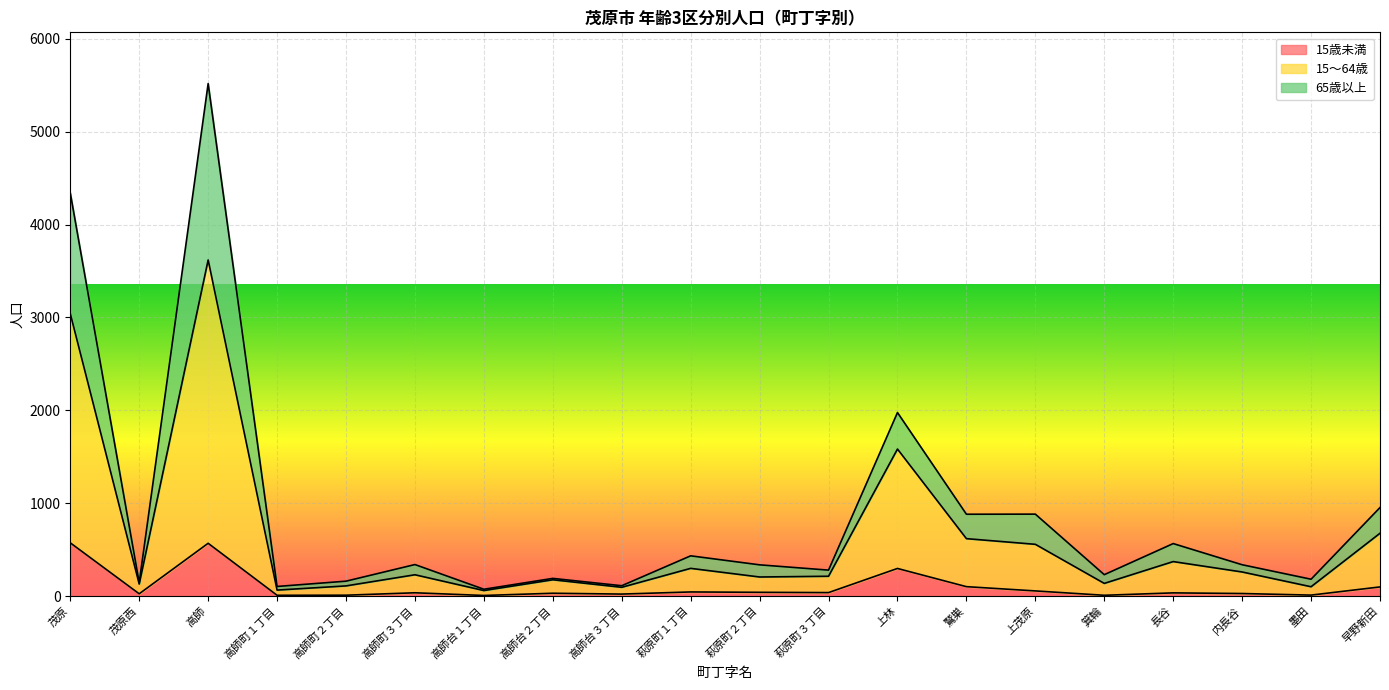

At which category is the sum across all series the highest?

高師